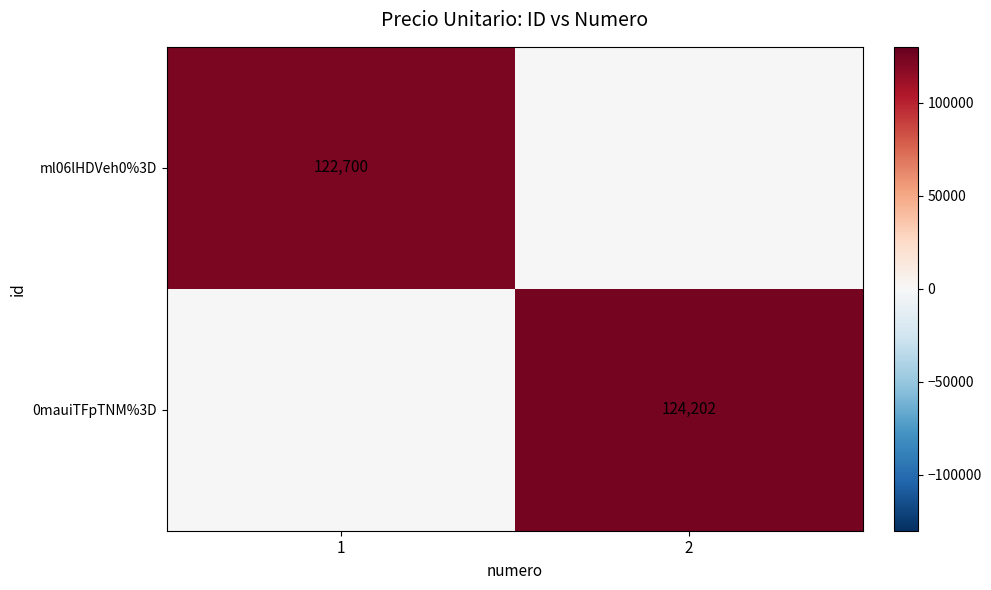

The value of 0mauiTFpTNM%3D at 2 is 86743. True or false?

False